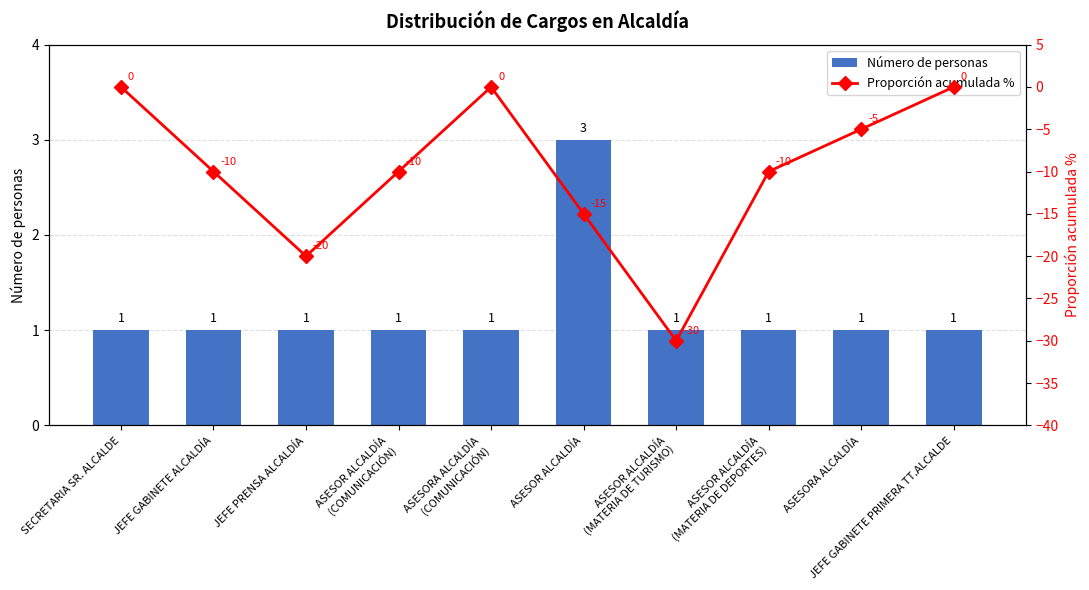

What is the label of the 6th bar from the left?

ASESOR ALCALDÍA